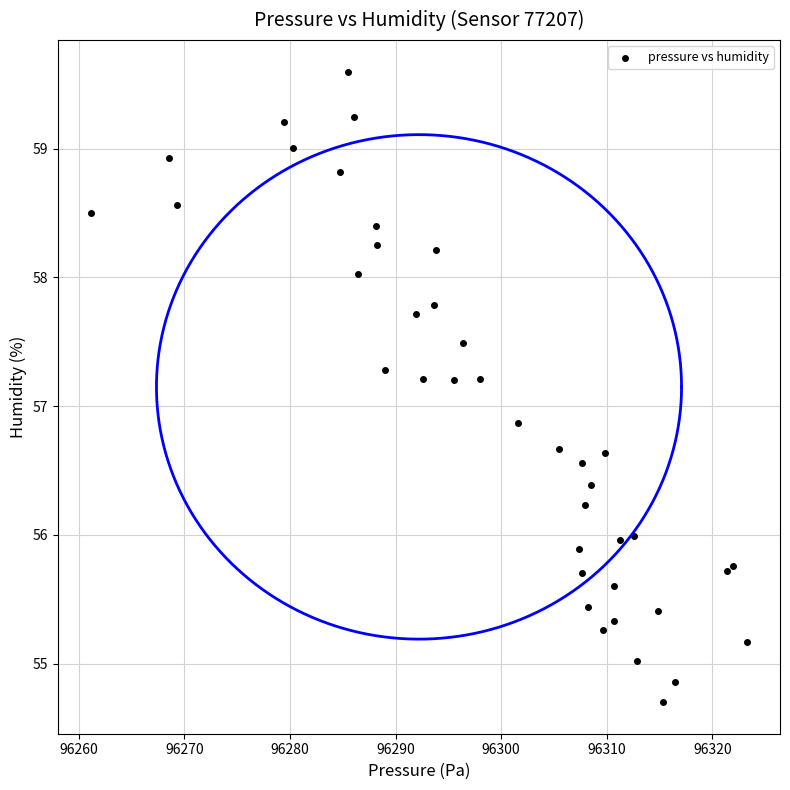

What Y value in the scatter plot is closest to 57?

56.9